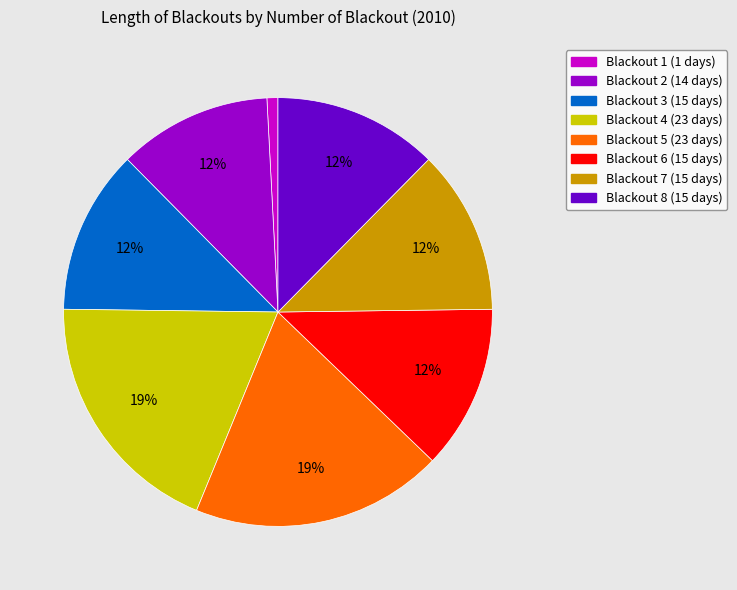

Between Blackout 5 and Blackout 1, which is larger?

Blackout 5